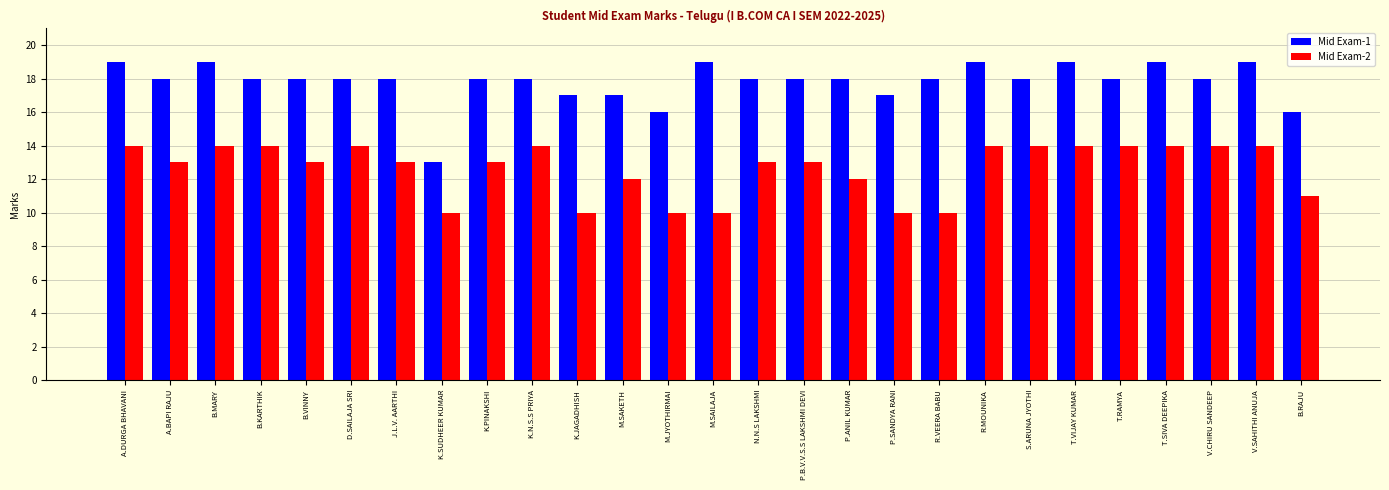

Which series has the widest spread of values?

Mid Exam-1